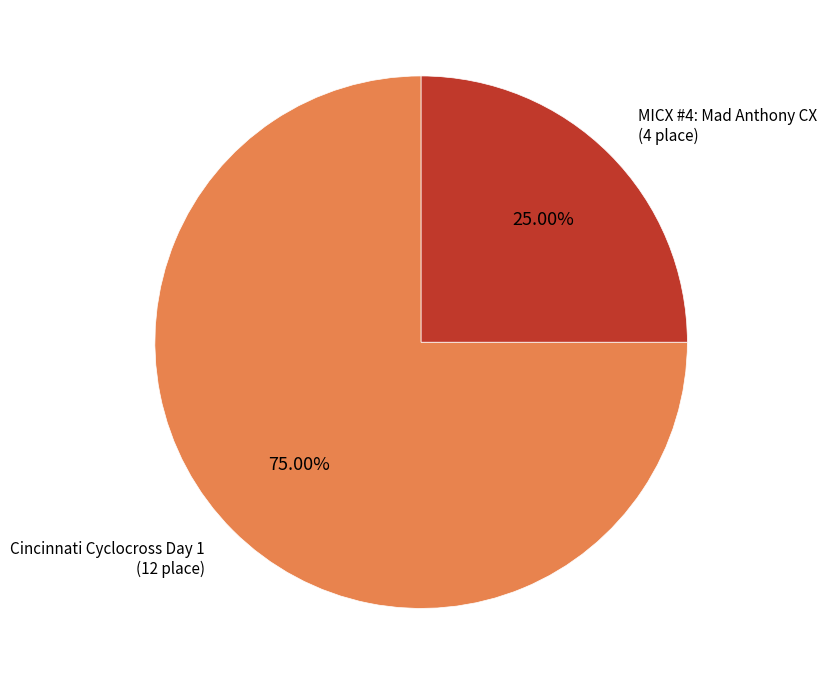

Does any single category account for the majority?

Yes